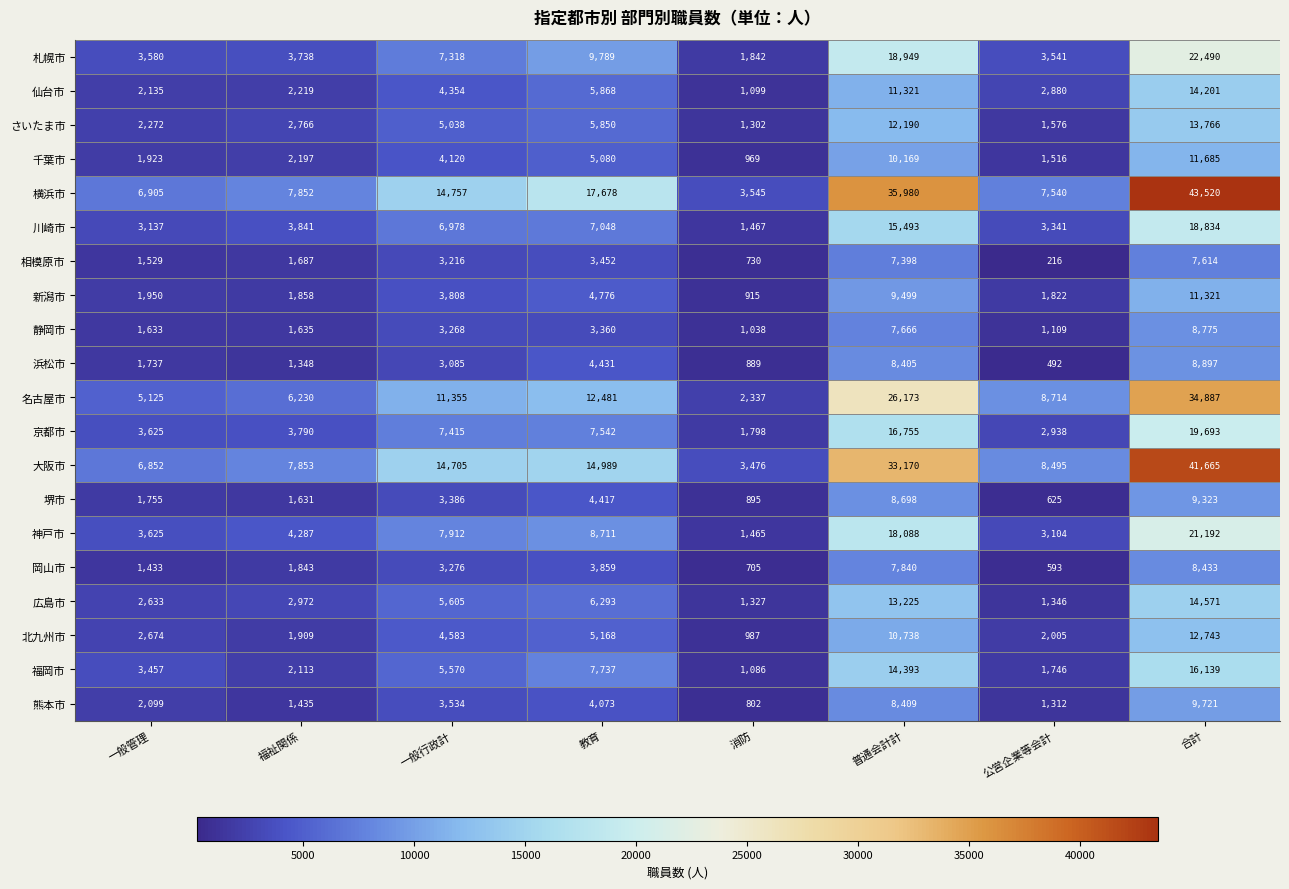

Which category has the lowest value across all series?

公営企業等会計